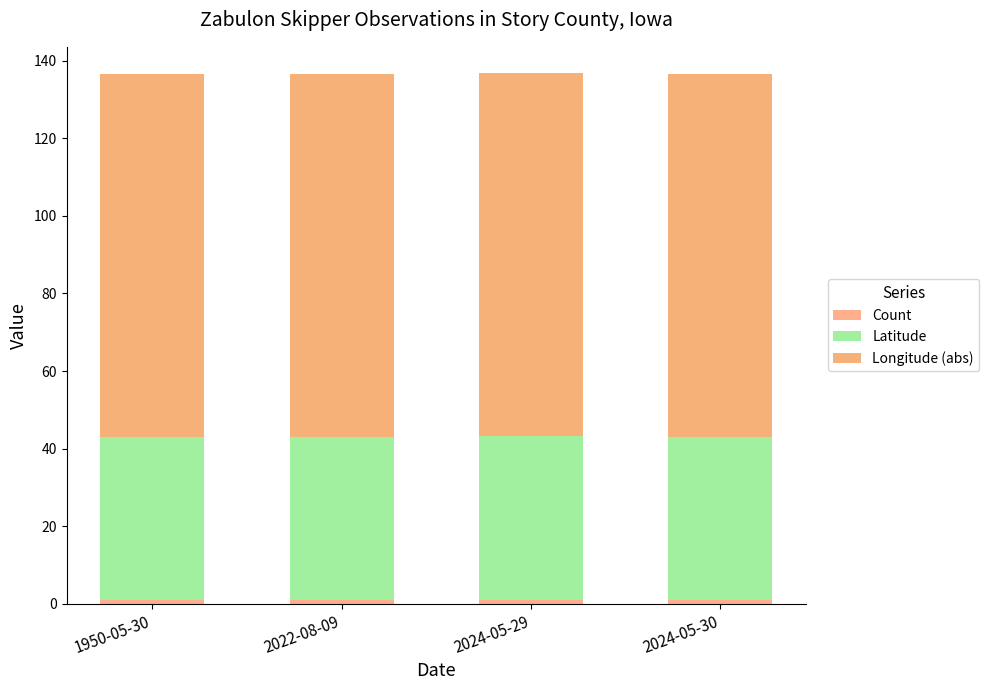

At how many categories does at least one series exceed 32?

4